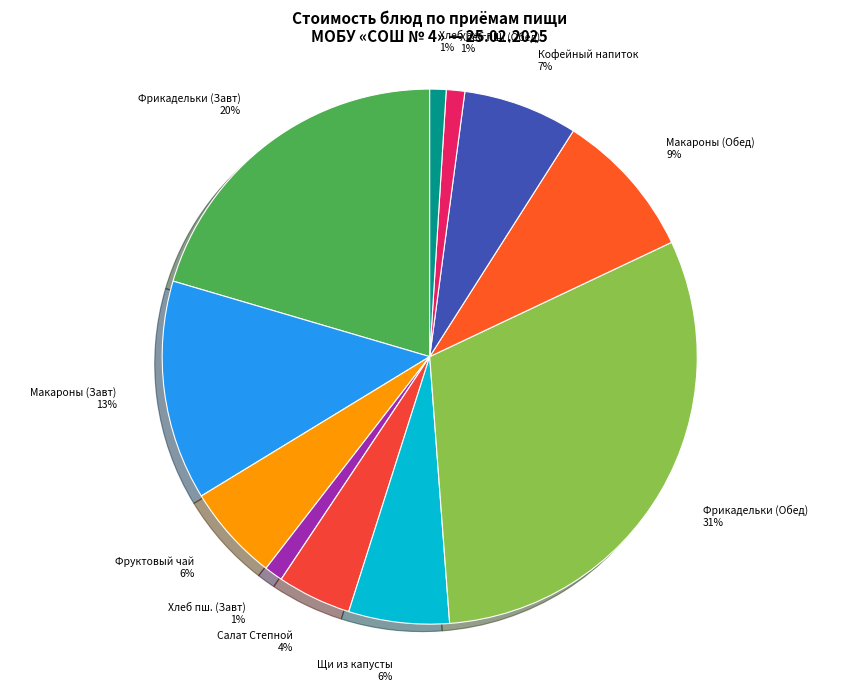

To the nearest percent, what is the difference between the Макароны (Обед) and Хлеб пш. (Завт) slice percentages?

8%